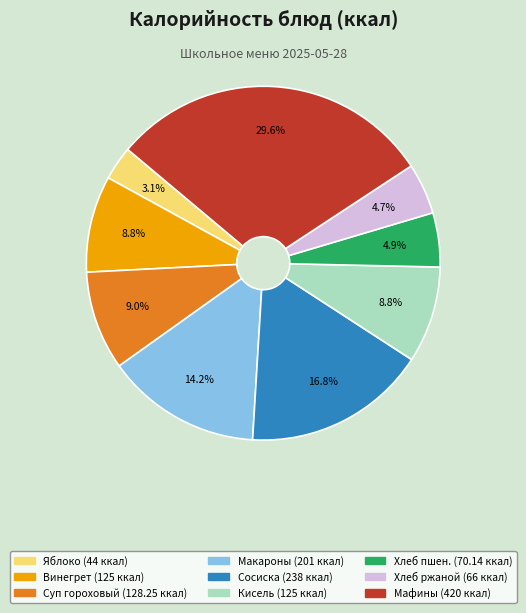

How many slices are in this pie chart?

9